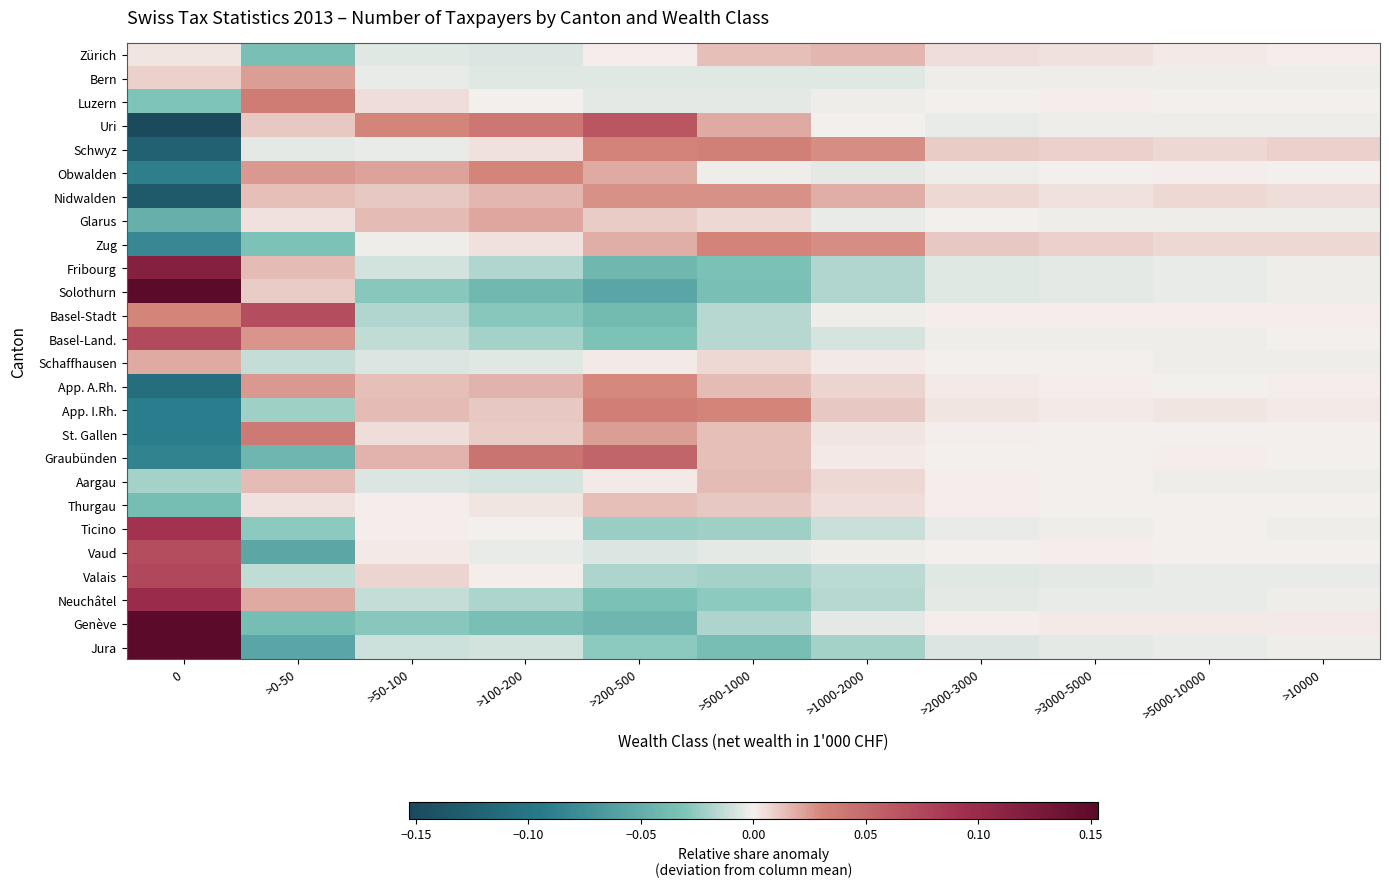

Reading left to right, what are all the values shown in this chart?

Zürich: 0=0.0	>0-50=-0.0	>50-100=-0.0	>100-200=-0.0	>200-500=0.0	>500-1000=0.0	>1000-2000=0.0	>2000-3000=0.0	>3000-5000=0.0	>5000-10000=0.0	>10000=0.0
Bern: 0=0.0	>0-50=0.0	>50-100=-0.0	>100-200=-0.0	>200-500=-0.0	>500-1000=-0.0	>1000-2000=-0.0	>2000-3000=-0.0	>3000-5000=-0.0	>5000-10000=-0.0	>10000=-0.0
Luzern: 0=-0.0	>0-50=0.0	>50-100=0.0	>100-200=-0.0	>200-500=-0.0	>500-1000=-0.0	>1000-2000=-0.0	>2000-3000=-0.0	>3000-5000=0.0	>5000-10000=-0.0	>10000=-0.0
Uri: 0=-0.2	>0-50=0.0	>50-100=0.0	>100-200=0.0	>200-500=0.1	>500-1000=0.0	>1000-2000=-0.0	>2000-3000=-0.0	>3000-5000=-0.0	>5000-10000=-0.0	>10000=-0.0
Schwyz: 0=-0.1	>0-50=-0.0	>50-100=-0.0	>100-200=0.0	>200-500=0.0	>500-1000=0.0	>1000-2000=0.0	>2000-3000=0.0	>3000-5000=0.0	>5000-10000=0.0	>10000=0.0
Obwalden: 0=-0.1	>0-50=0.0	>50-100=0.0	>100-200=0.0	>200-500=0.0	>500-1000=-0.0	>1000-2000=-0.0	>2000-3000=-0.0	>3000-5000=-0.0	>5000-10000=0.0	>10000=-0.0
Nidwalden: 0=-0.1	>0-50=0.0	>50-100=0.0	>100-200=0.0	>200-500=0.0	>500-1000=0.0	>1000-2000=0.0	>2000-3000=0.0	>3000-5000=0.0	>5000-10000=0.0	>10000=0.0
Glarus: 0=-0.0	>0-50=0.0	>50-100=0.0	>100-200=0.0	>200-500=0.0	>500-1000=0.0	>1000-2000=-0.0	>2000-3000=-0.0	>3000-5000=-0.0	>5000-10000=-0.0	>10000=-0.0
Zug: 0=-0.1	>0-50=-0.0	>50-100=-0.0	>100-200=0.0	>200-500=0.0	>500-1000=0.0	>1000-2000=0.0	>2000-3000=0.0	>3000-5000=0.0	>5000-10000=0.0	>10000=0.0
Fribourg: 0=0.1	>0-50=0.0	>50-100=-0.0	>100-200=-0.0	>200-500=-0.0	>500-1000=-0.0	>1000-2000=-0.0	>2000-3000=-0.0	>3000-5000=-0.0	>5000-10000=-0.0	>10000=-0.0
Solothurn: 0=0.2	>0-50=0.0	>50-100=-0.0	>100-200=-0.0	>200-500=-0.1	>500-1000=-0.0	>1000-2000=-0.0	>2000-3000=-0.0	>3000-5000=-0.0	>5000-10000=-0.0	>10000=-0.0
Basel-Stadt: 0=0.0	>0-50=0.1	>50-100=-0.0	>100-200=-0.0	>200-500=-0.0	>500-1000=-0.0	>1000-2000=-0.0	>2000-3000=0.0	>3000-5000=0.0	>5000-10000=0.0	>10000=0.0
Basel-Land.: 0=0.1	>0-50=0.0	>50-100=-0.0	>100-200=-0.0	>200-500=-0.0	>500-1000=-0.0	>1000-2000=-0.0	>2000-3000=-0.0	>3000-5000=-0.0	>5000-10000=-0.0	>10000=-0.0
Schaffhausen: 0=0.0	>0-50=-0.0	>50-100=-0.0	>100-200=-0.0	>200-500=0.0	>500-1000=0.0	>1000-2000=0.0	>2000-3000=-0.0	>3000-5000=-0.0	>5000-10000=-0.0	>10000=-0.0
App. A.Rh.: 0=-0.1	>0-50=0.0	>50-100=0.0	>100-200=0.0	>200-500=0.0	>500-1000=0.0	>1000-2000=0.0	>2000-3000=0.0	>3000-5000=0.0	>5000-10000=-0.0	>10000=0.0
App. I.Rh.: 0=-0.1	>0-50=-0.0	>50-100=0.0	>100-200=0.0	>200-500=0.0	>500-1000=0.0	>1000-2000=0.0	>2000-3000=0.0	>3000-5000=0.0	>5000-10000=0.0	>10000=0.0
St. Gallen: 0=-0.1	>0-50=0.0	>50-100=0.0	>100-200=0.0	>200-500=0.0	>500-1000=0.0	>1000-2000=0.0	>2000-3000=0.0	>3000-5000=-0.0	>5000-10000=-0.0	>10000=-0.0
Graubünden: 0=-0.1	>0-50=-0.0	>50-100=0.0	>100-200=0.0	>200-500=0.1	>500-1000=0.0	>1000-2000=0.0	>2000-3000=-0.0	>3000-5000=-0.0	>5000-10000=0.0	>10000=-0.0
Aargau: 0=-0.0	>0-50=0.0	>50-100=-0.0	>100-200=-0.0	>200-500=0.0	>500-1000=0.0	>1000-2000=0.0	>2000-3000=0.0	>3000-5000=-0.0	>5000-10000=-0.0	>10000=-0.0
Thurgau: 0=-0.0	>0-50=0.0	>50-100=0.0	>100-200=0.0	>200-500=0.0	>500-1000=0.0	>1000-2000=0.0	>2000-3000=0.0	>3000-5000=-0.0	>5000-10000=-0.0	>10000=-0.0
Ticino: 0=0.1	>0-50=-0.0	>50-100=0.0	>100-200=-0.0	>200-500=-0.0	>500-1000=-0.0	>1000-2000=-0.0	>2000-3000=-0.0	>3000-5000=-0.0	>5000-10000=-0.0	>10000=-0.0
Vaud: 0=0.1	>0-50=-0.1	>50-100=0.0	>100-200=-0.0	>200-500=-0.0	>500-1000=-0.0	>1000-2000=-0.0	>2000-3000=-0.0	>3000-5000=0.0	>5000-10000=-0.0	>10000=-0.0
Valais: 0=0.1	>0-50=-0.0	>50-100=0.0	>100-200=0.0	>200-500=-0.0	>500-1000=-0.0	>1000-2000=-0.0	>2000-3000=-0.0	>3000-5000=-0.0	>5000-10000=-0.0	>10000=-0.0
Neuchâtel: 0=0.1	>0-50=0.0	>50-100=-0.0	>100-200=-0.0	>200-500=-0.0	>500-1000=-0.0	>1000-2000=-0.0	>2000-3000=-0.0	>3000-5000=-0.0	>5000-10000=-0.0	>10000=-0.0
Genève: 0=0.2	>0-50=-0.0	>50-100=-0.0	>100-200=-0.0	>200-500=-0.0	>500-1000=-0.0	>1000-2000=-0.0	>2000-3000=0.0	>3000-5000=0.0	>5000-10000=0.0	>10000=0.0
Jura: 0=0.2	>0-50=-0.1	>50-100=-0.0	>100-200=-0.0	>200-500=-0.0	>500-1000=-0.0	>1000-2000=-0.0	>2000-3000=-0.0	>3000-5000=-0.0	>5000-10000=-0.0	>10000=-0.0